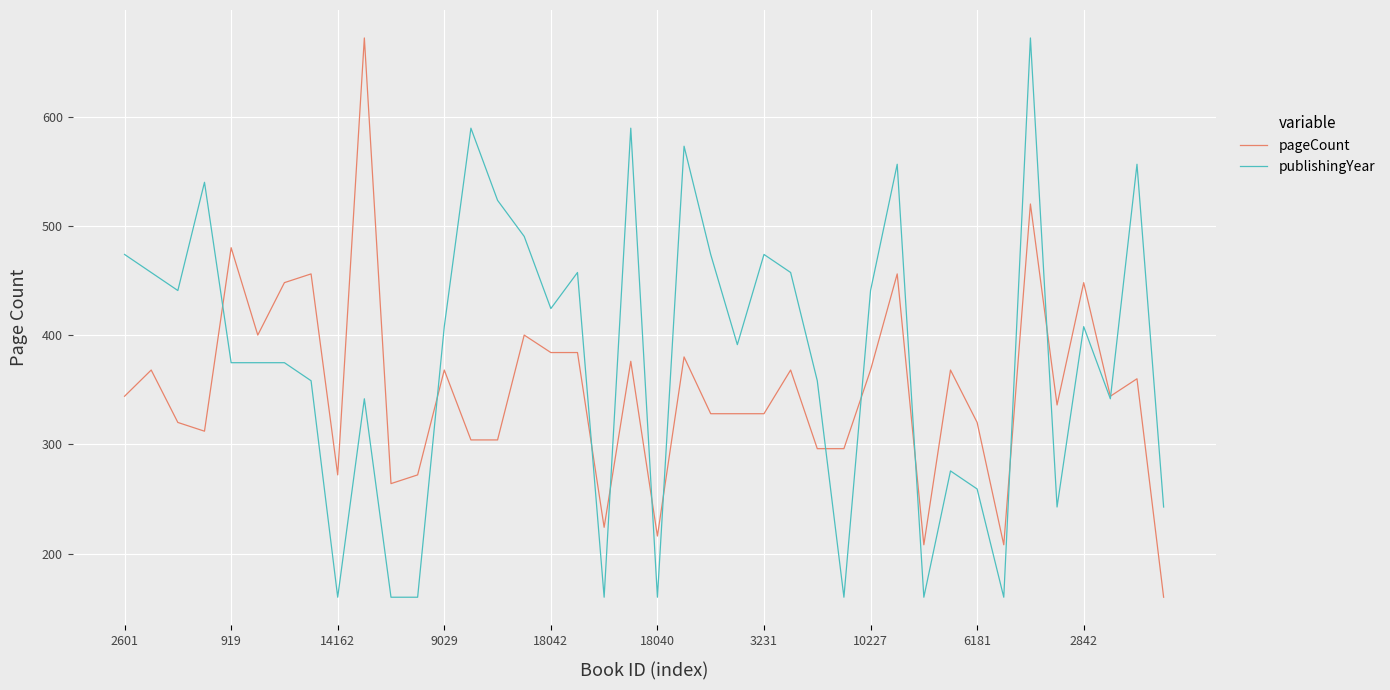

What is the minimum value for pageCount?

160.0